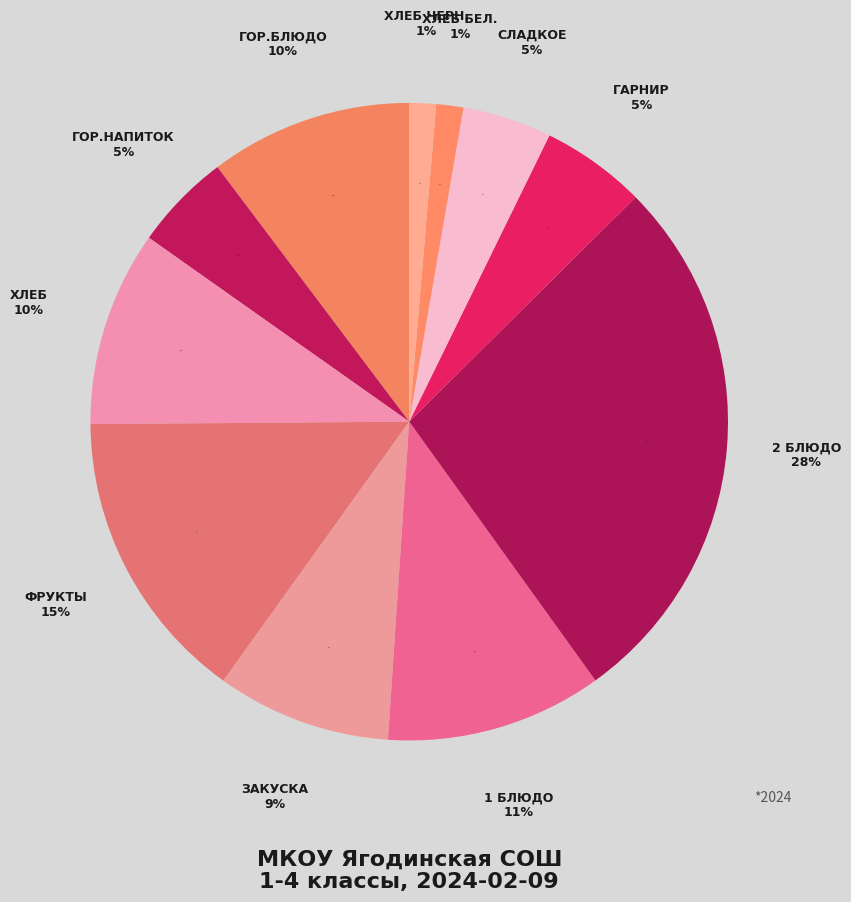

To the nearest percent, what percentage of the pie is 2 блюдо?

28%